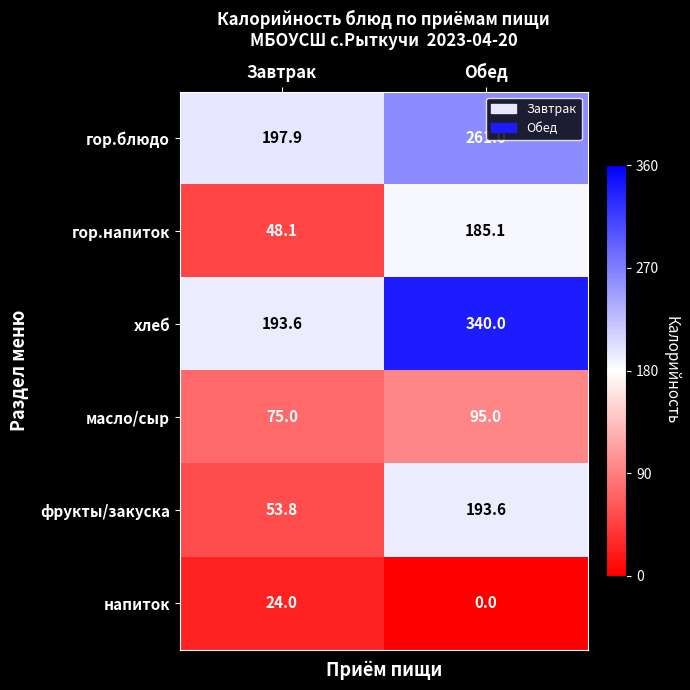

True or false: хлеб has a value of 193.6 at Завтрак.

True